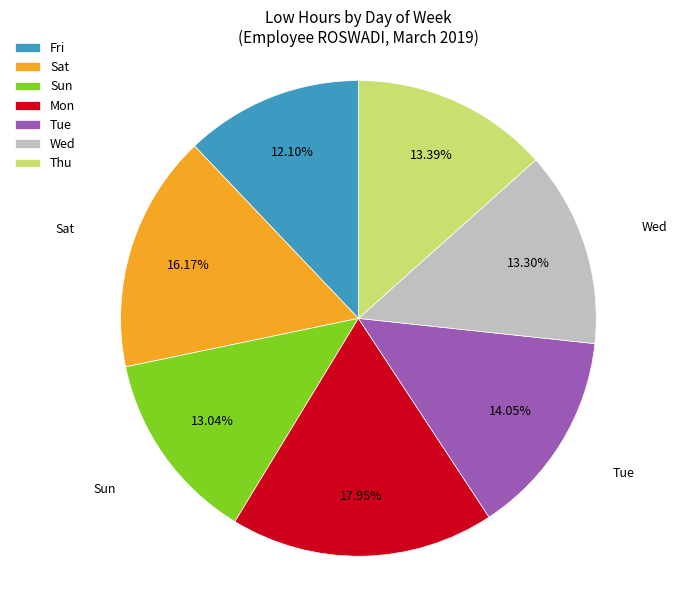

Is there any slice that represents more than half of the pie?

No